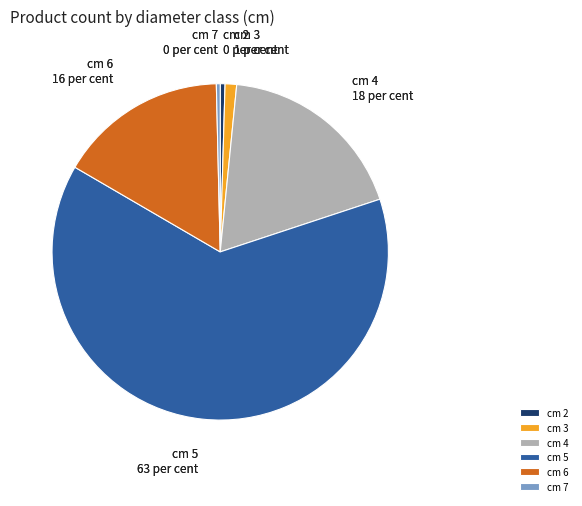

Which has a higher value, cm 2 or cm 4?

cm 4